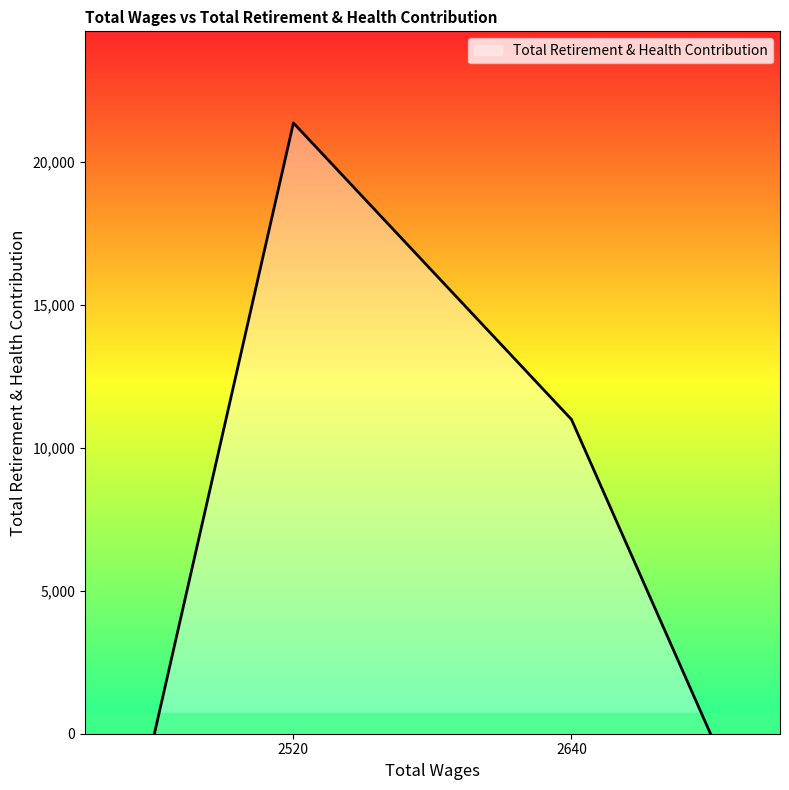

What is the maximum value shown in the chart?

21363